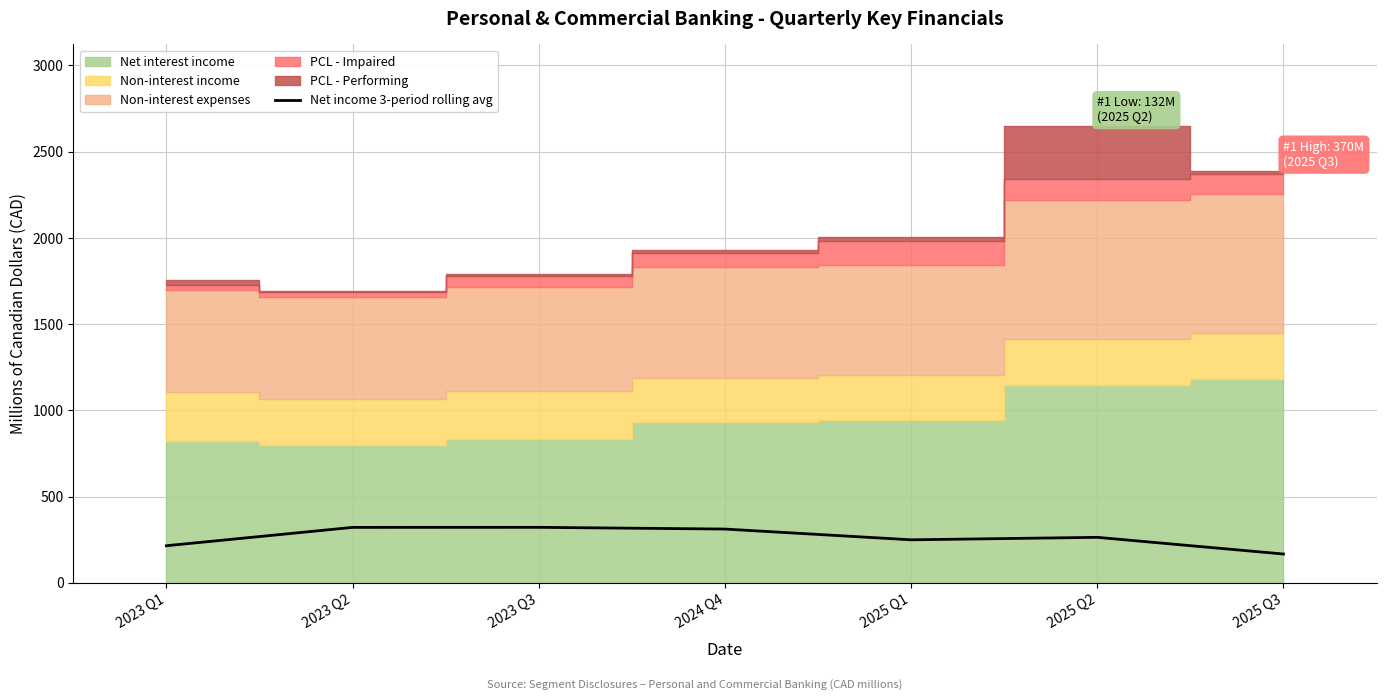

How many lines are shown in the chart?

1